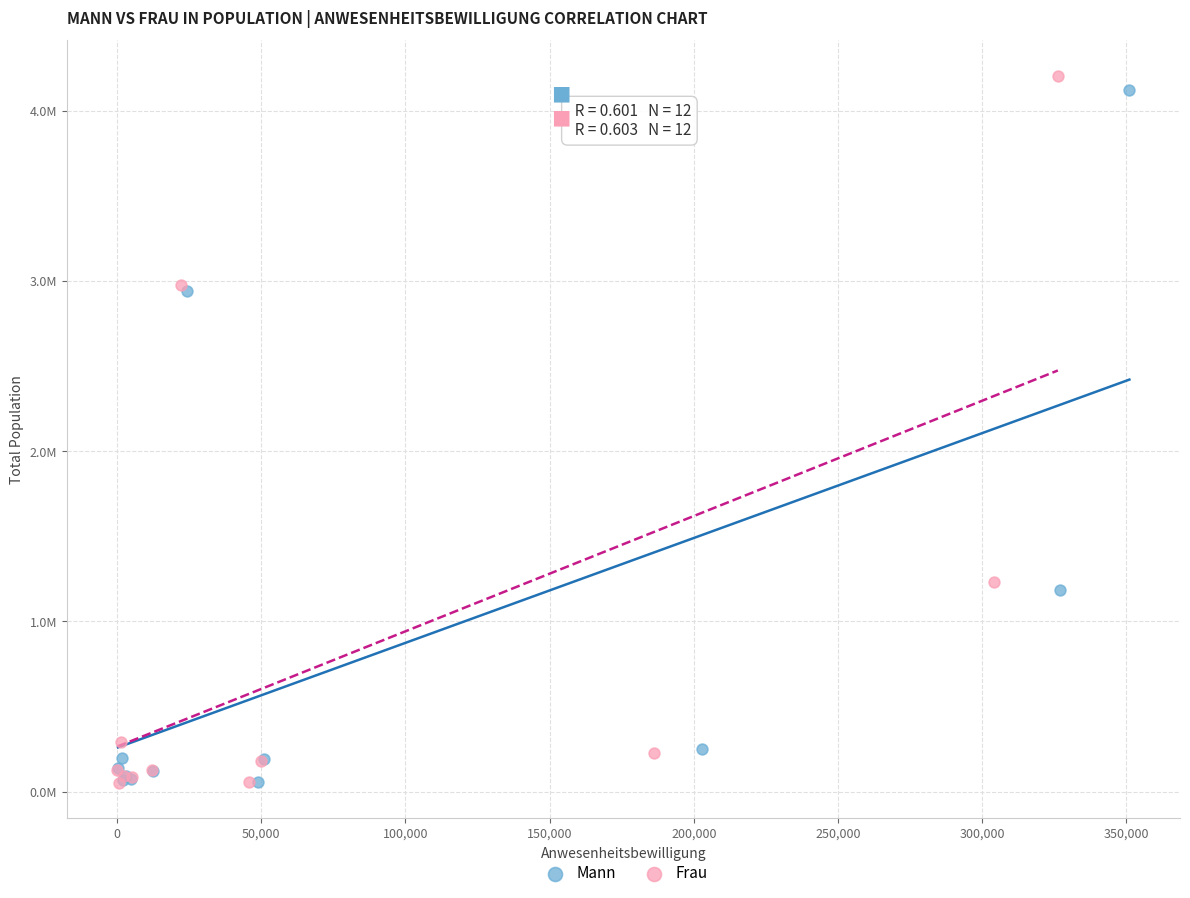

Which series reaches the maximum Y coordinate?

Frau